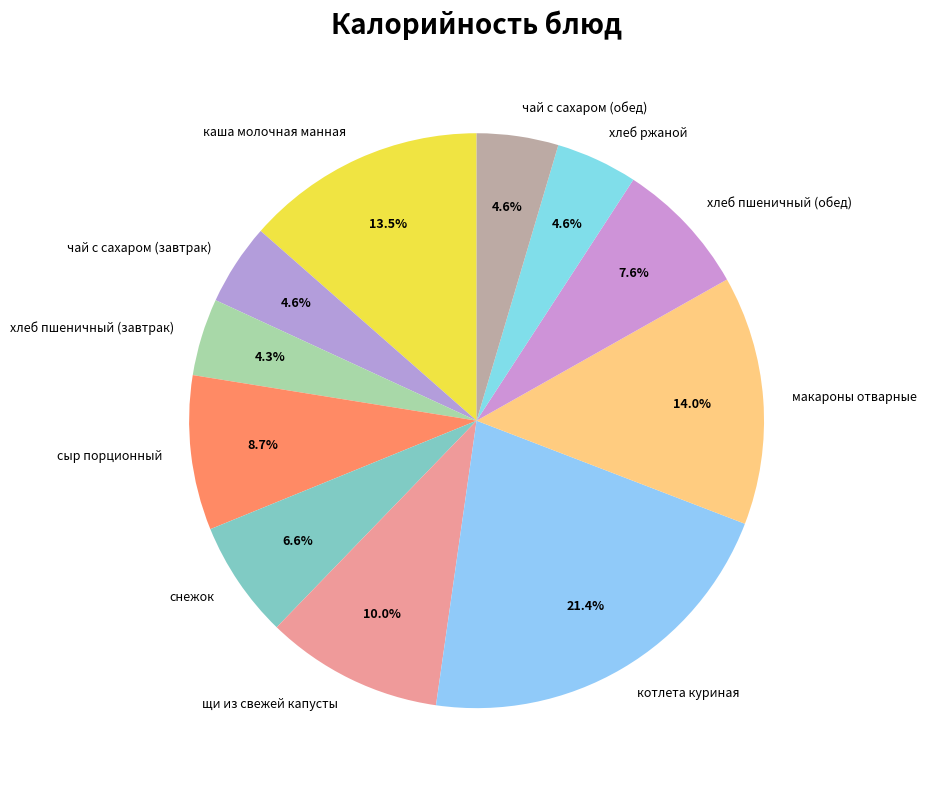

The сыр порционный slice represents 9% of the pie. True or false?

True